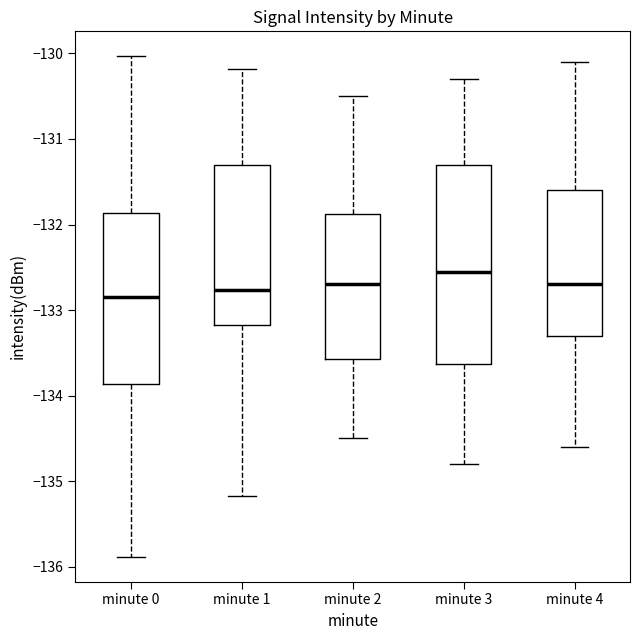

Which box has the highest median line?

minute 3